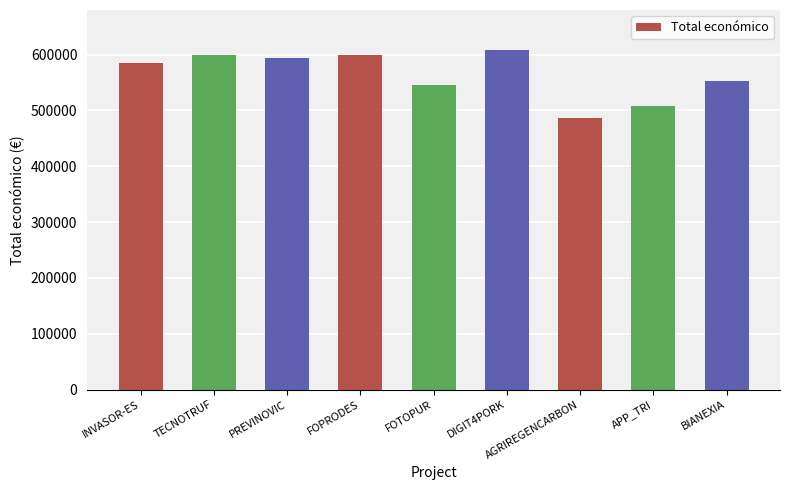

What is the ratio of the value at PREVINOVIC to the value at AGRIREGENCARBON?

1.2